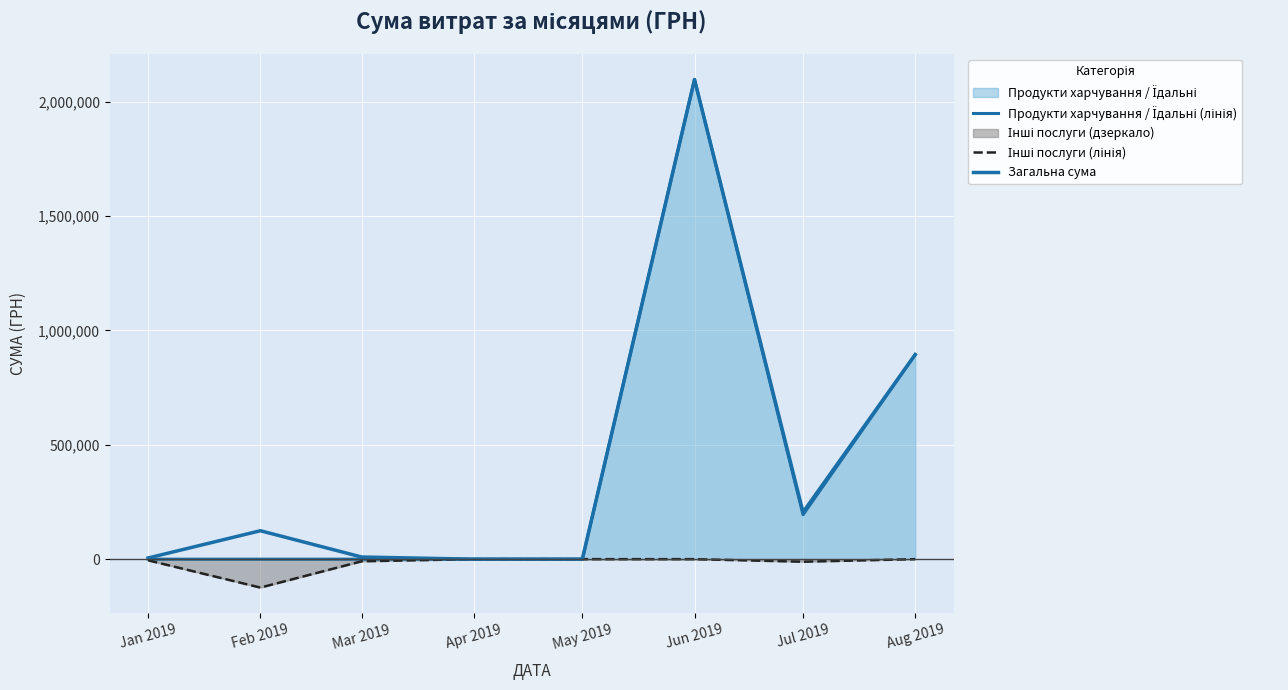

What is the spread (max minus min) of values at Jan 2019?

10392.0